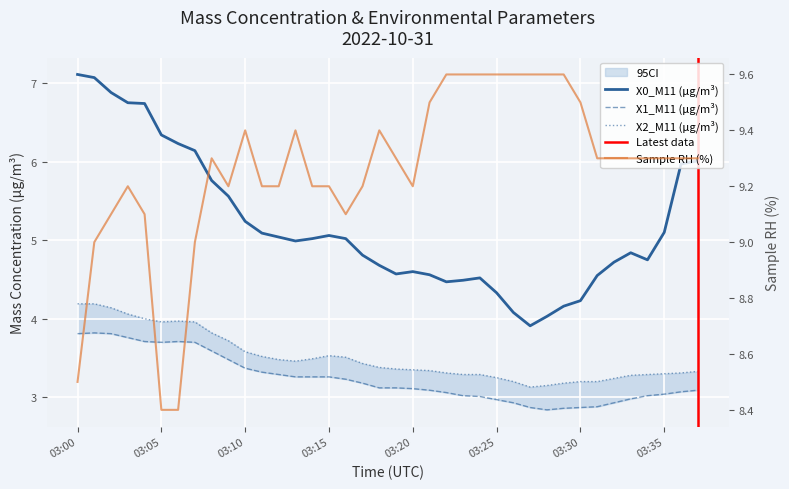

Which has a higher value, 2022-10-31 03:10:00 or 2022-10-31 03:12:00?

2022-10-31 03:10:00